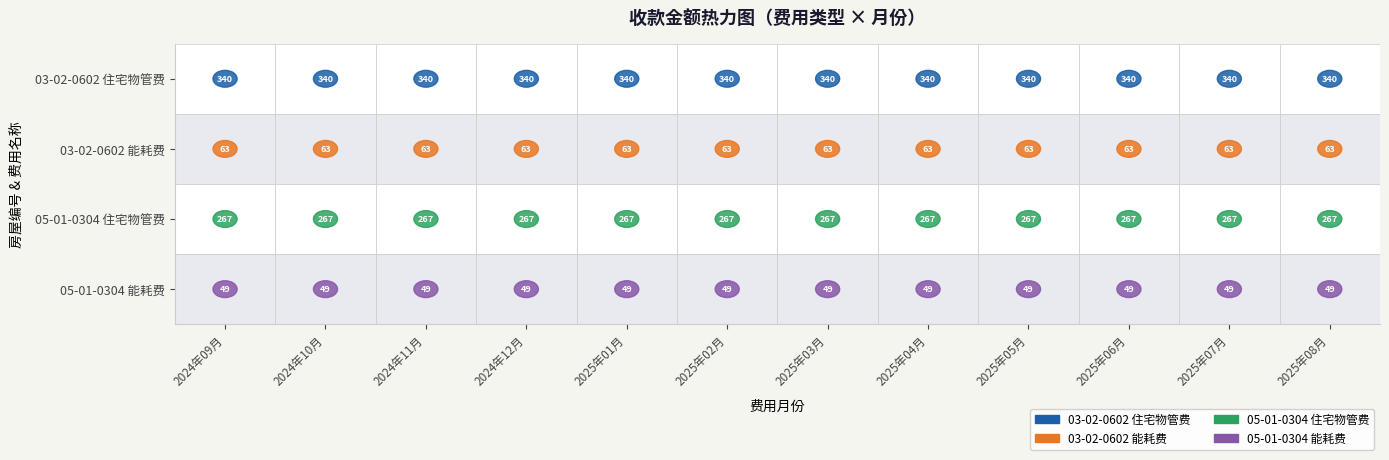

Count the number of data series in this chart.

4